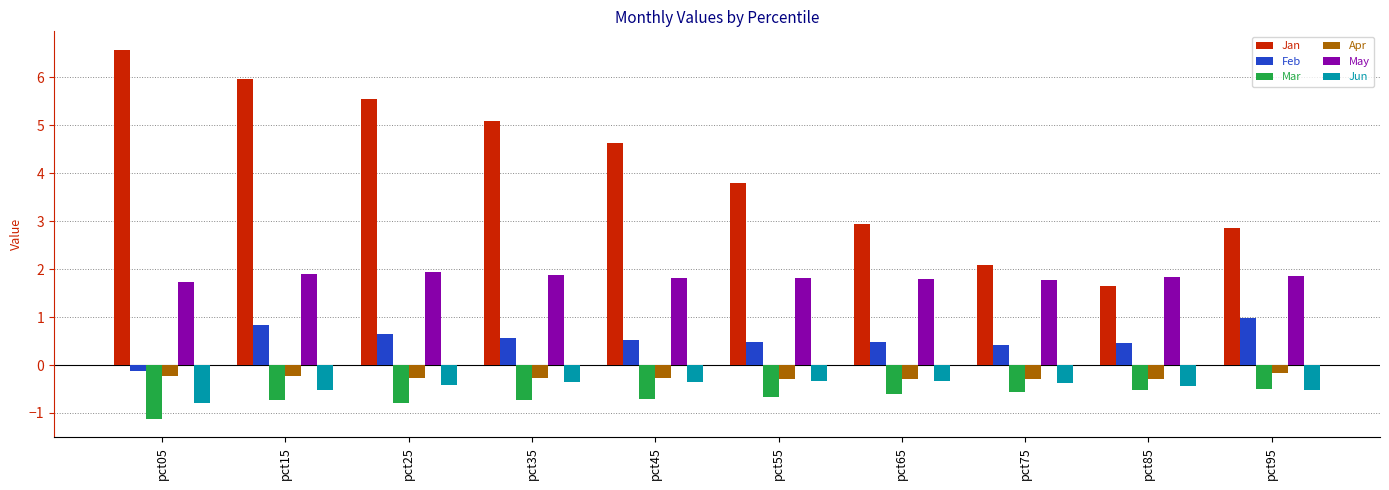

The May series shows 1.8 at pct85. True or false?

True